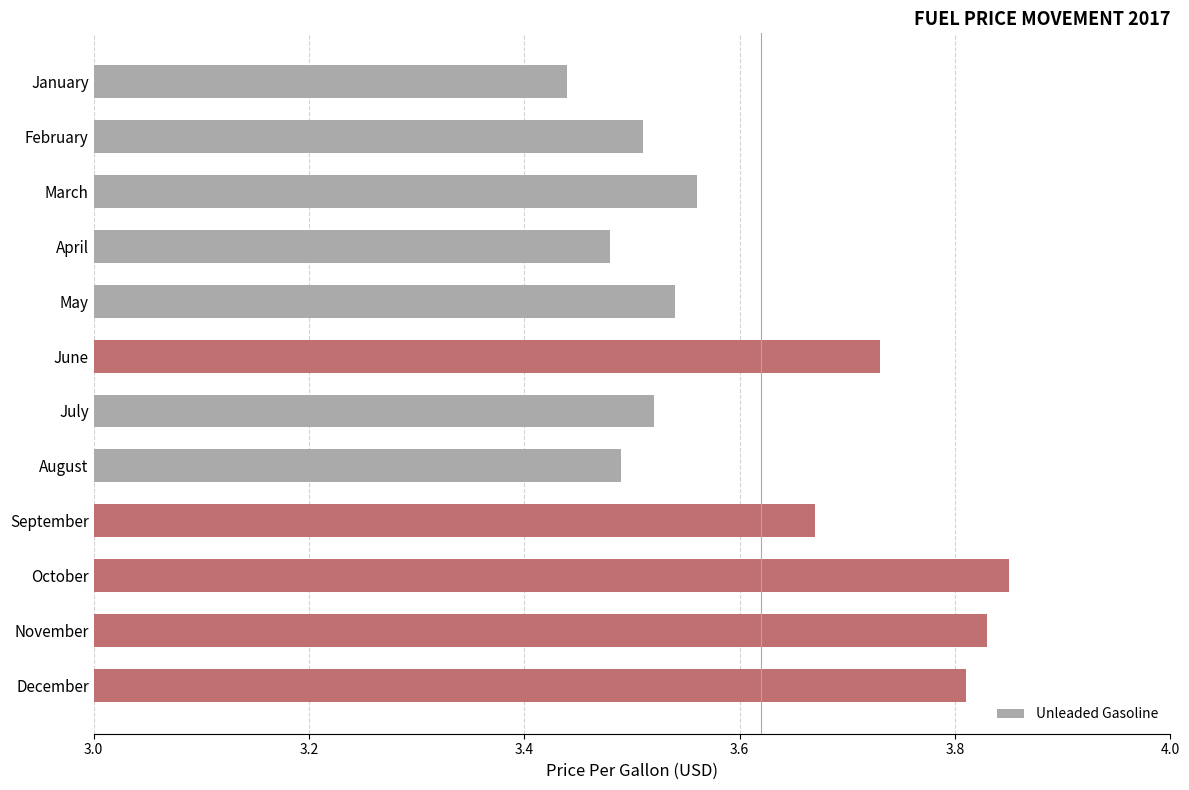

List the labels in order of value, smallest first.

January, April, August, February, July, May, March, September, June, December, November, October